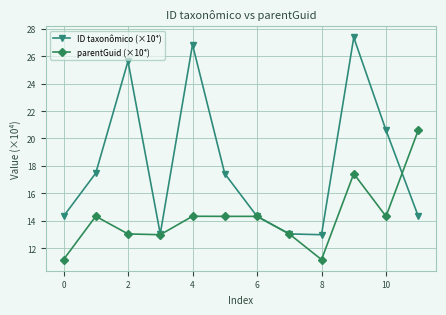

What is the value of the ID taxonômico (×10⁴) point at the 12th from the left?

14.3